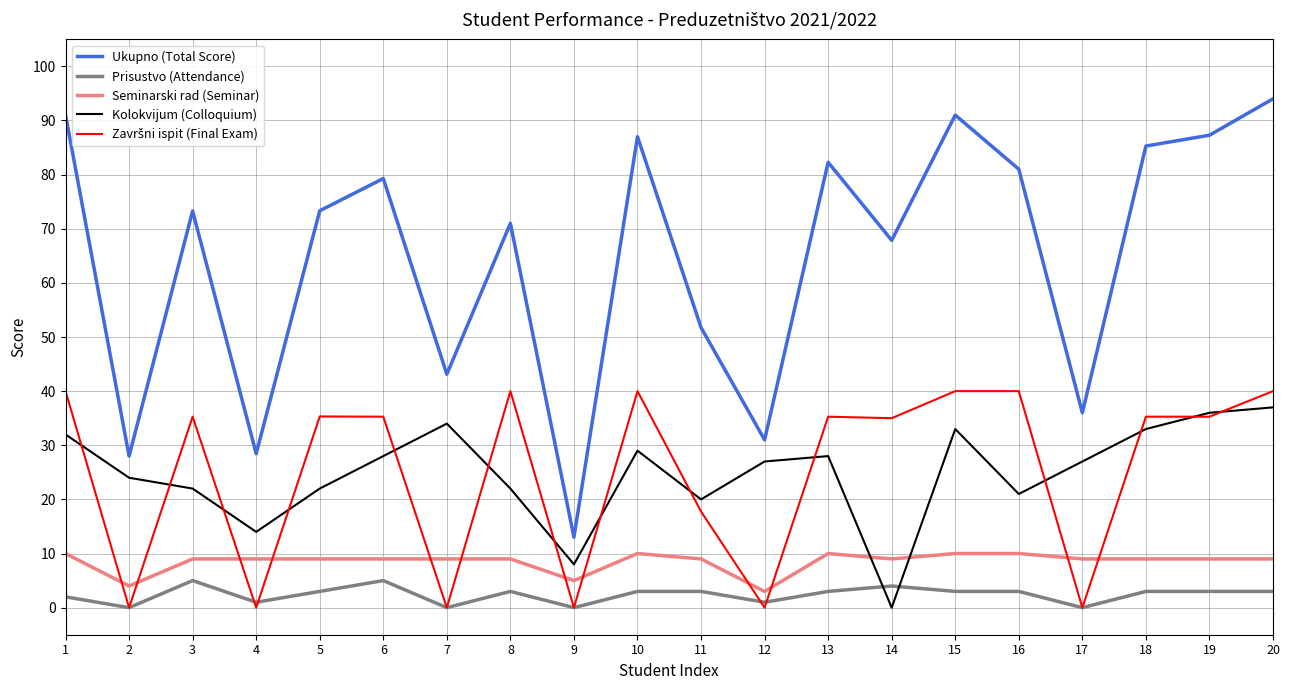

Which series changed the most between 2 and 3?

Ukupno (Total Score)